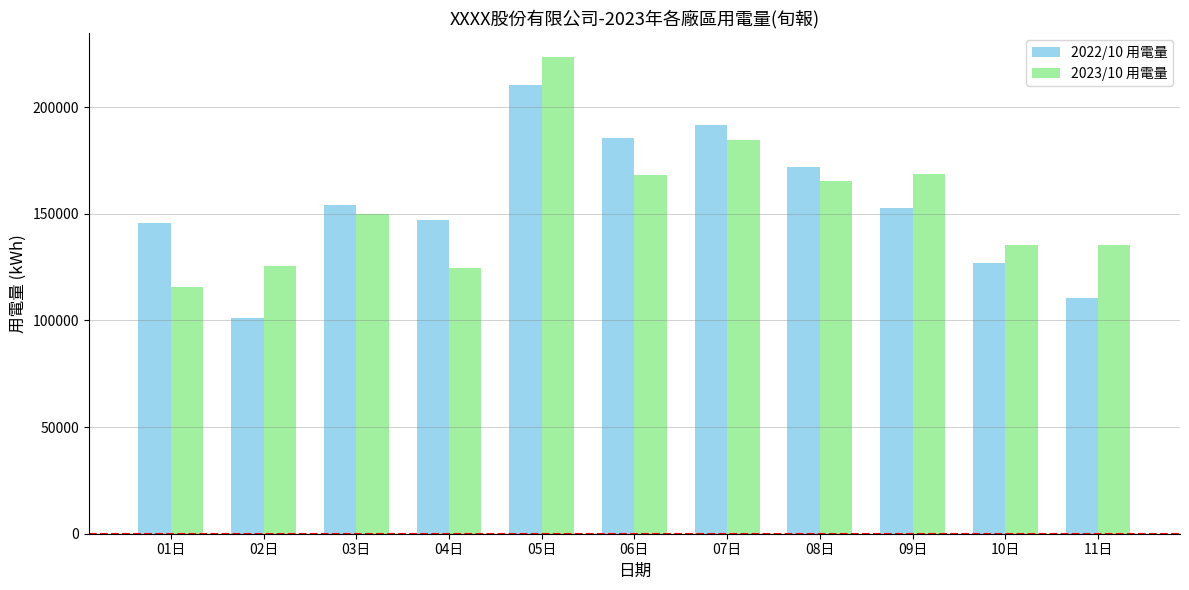

At 01日, list the series in order from smallest to largest.

2023/10 用電量, 2022/10 用電量